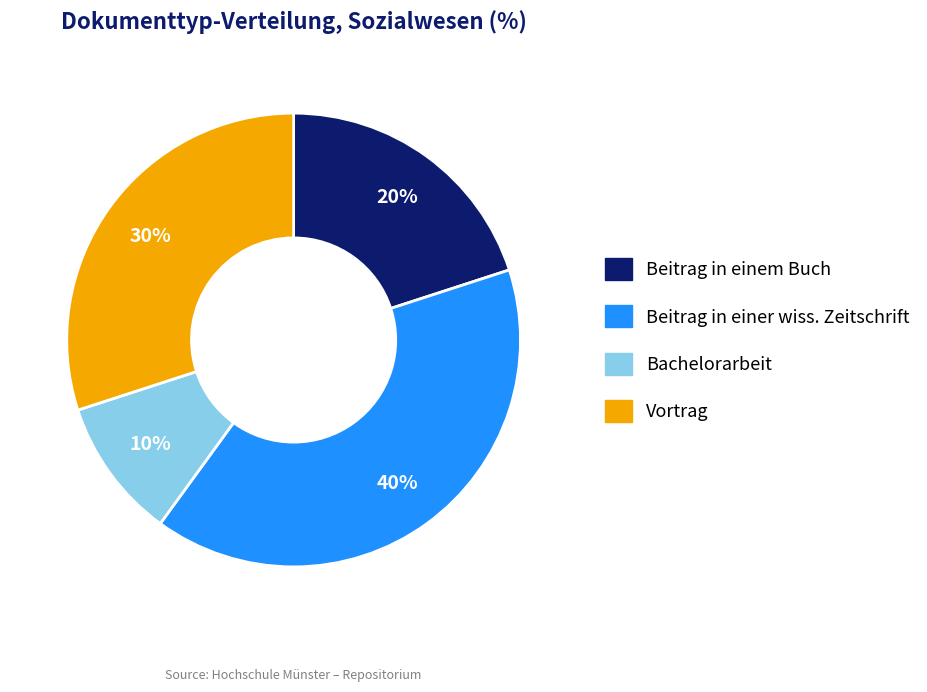

Does any single category account for the majority?

No